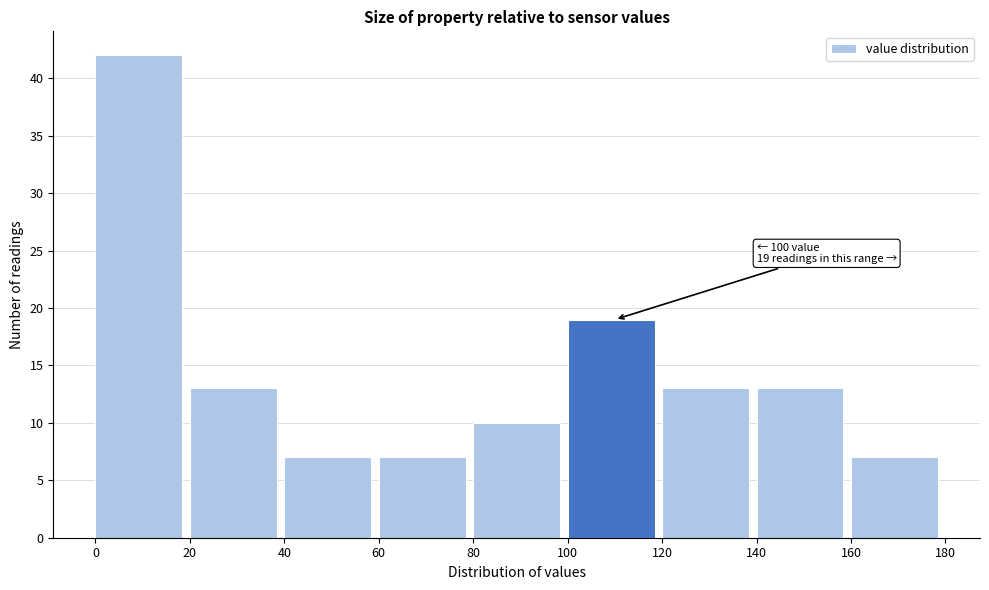

Over which range of the x-axis is the bar tallest?

0 to 20